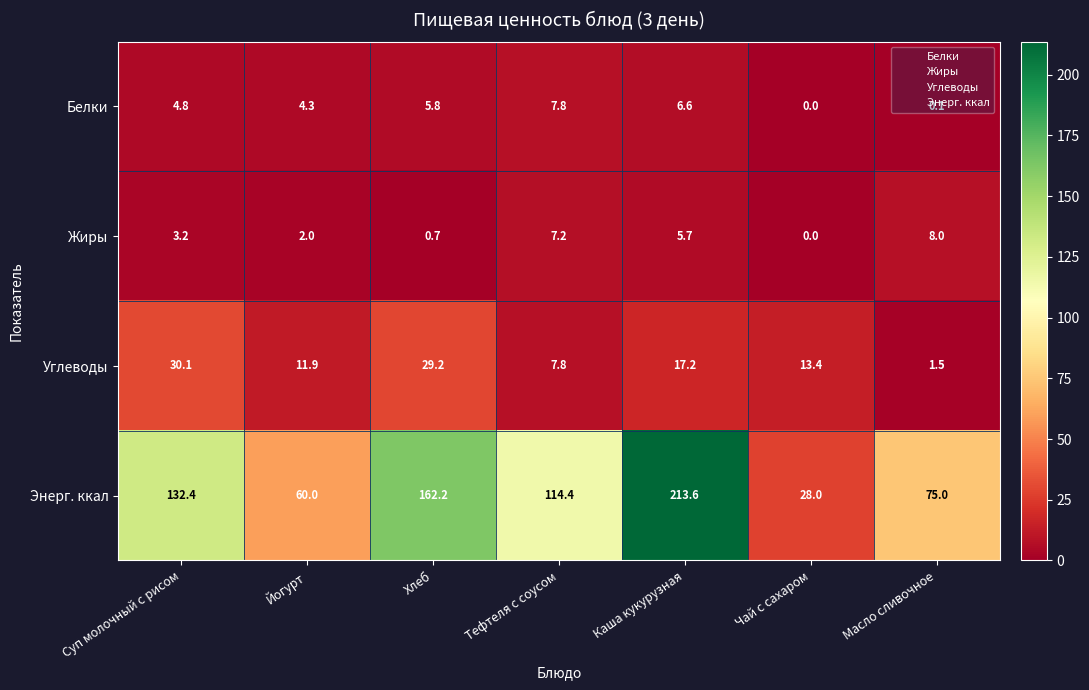

At which label is Жиры closest to 4?

Суп молочный с рисом